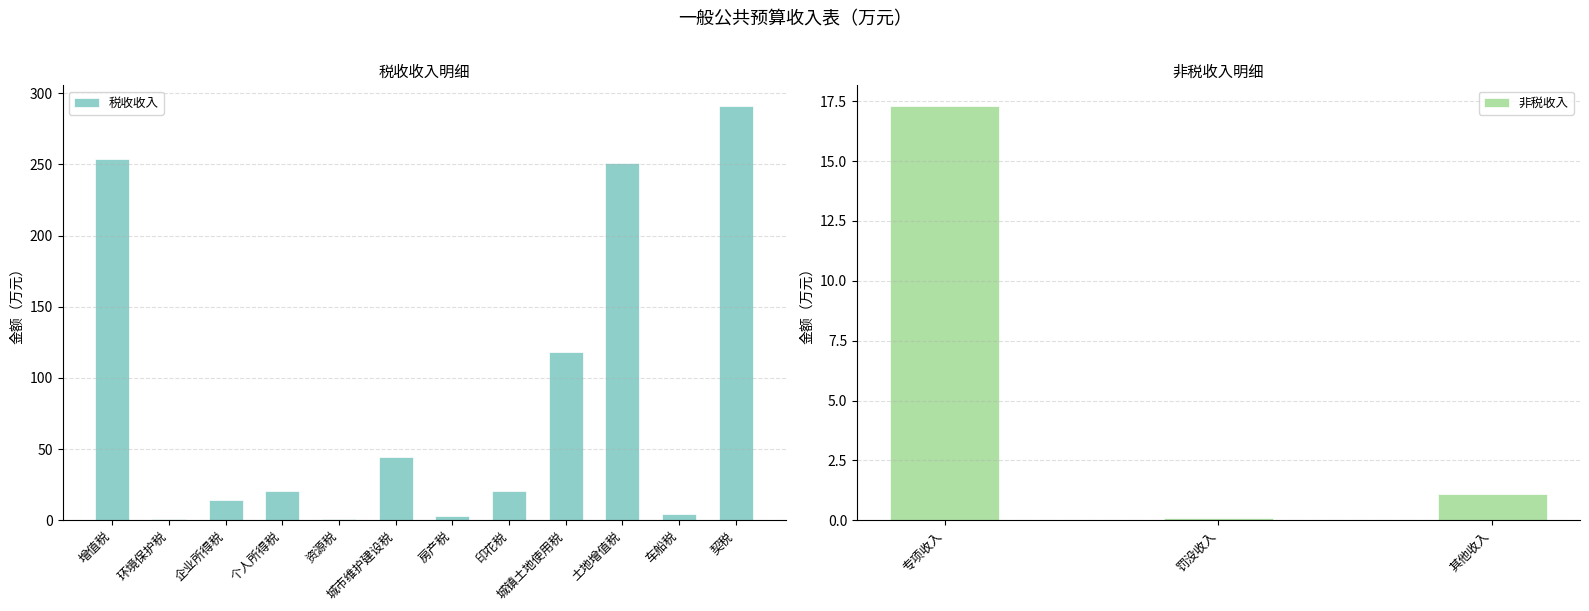

What is the difference between the values at 个人所得税 and 印花税?

0.5